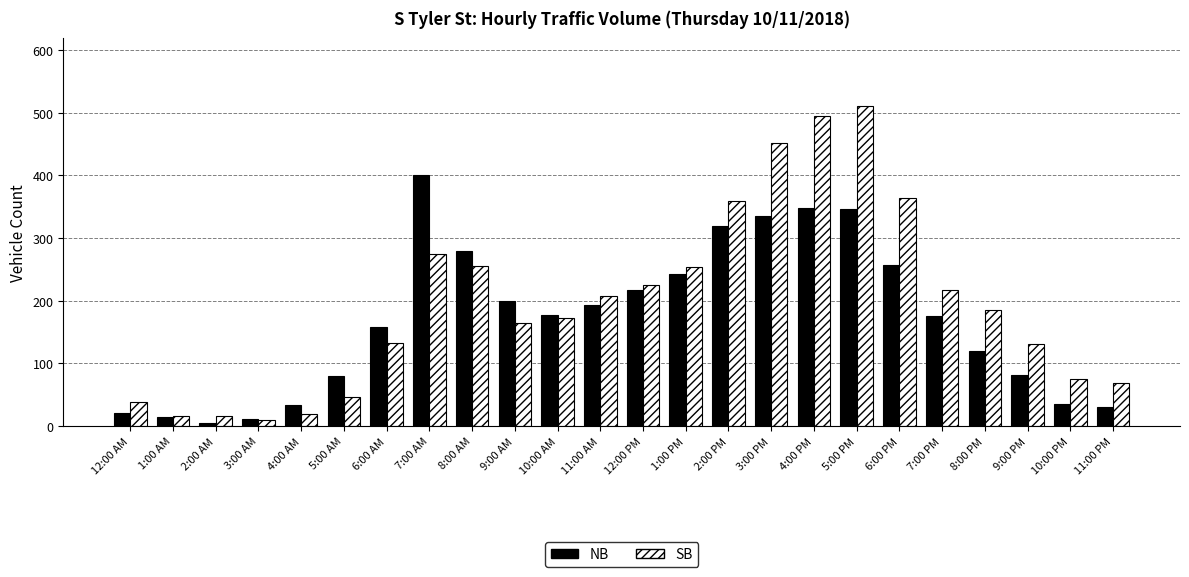

What is the label of the 7th bar from the right?

5:00 PM